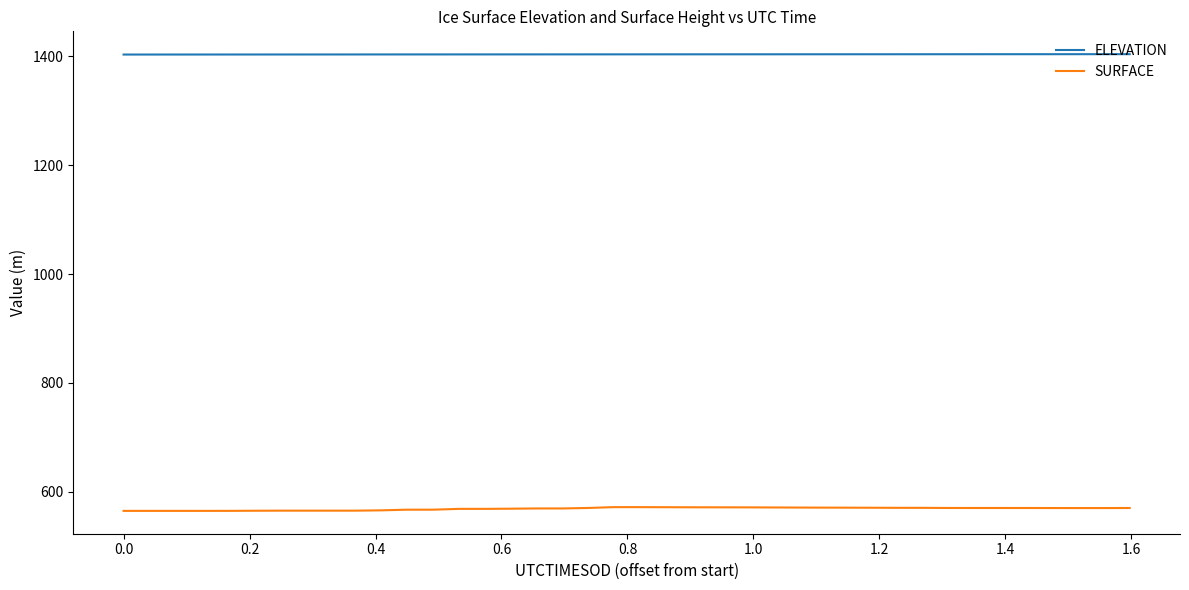

What is the difference between the maximum and minimum values in the SURFACE series?

6.9